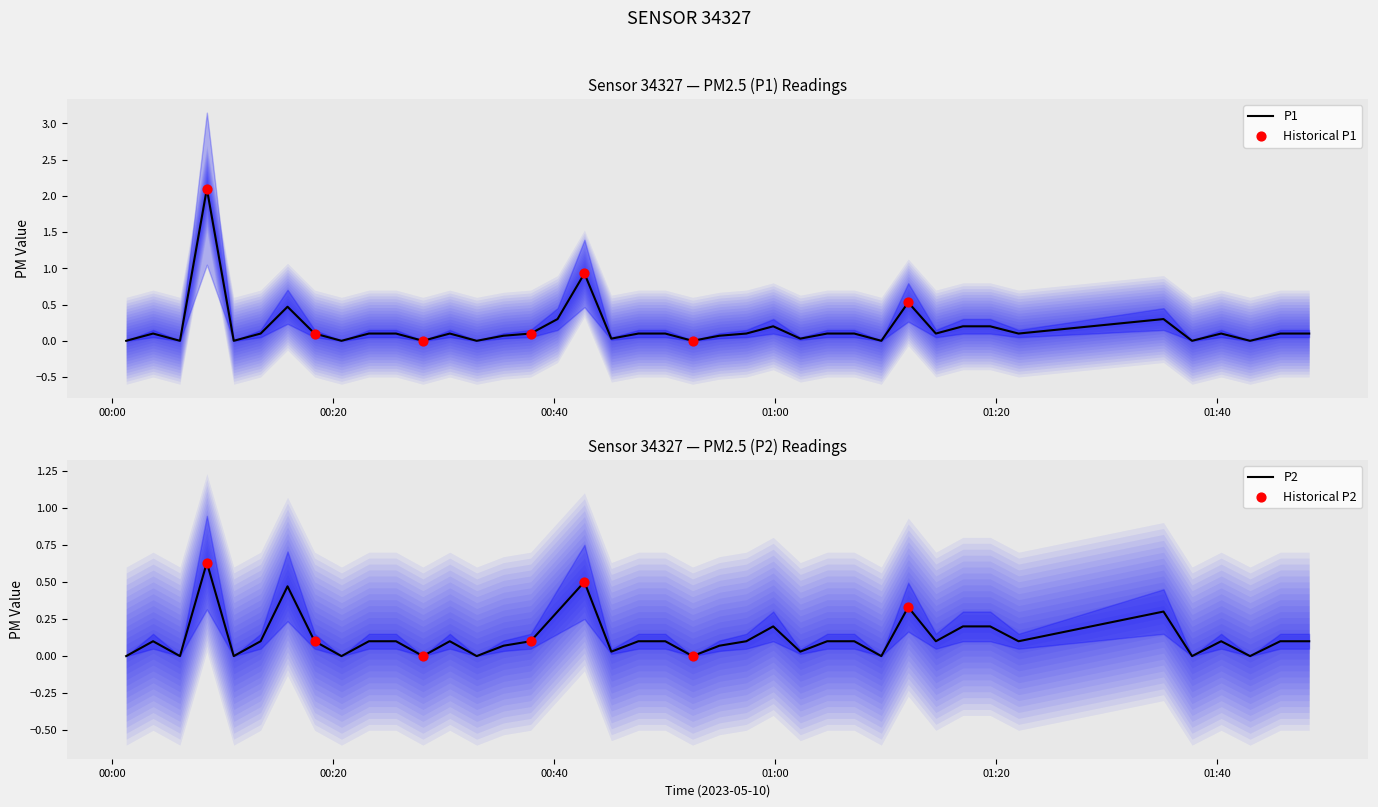

Which series has the largest total across all categories?

P1